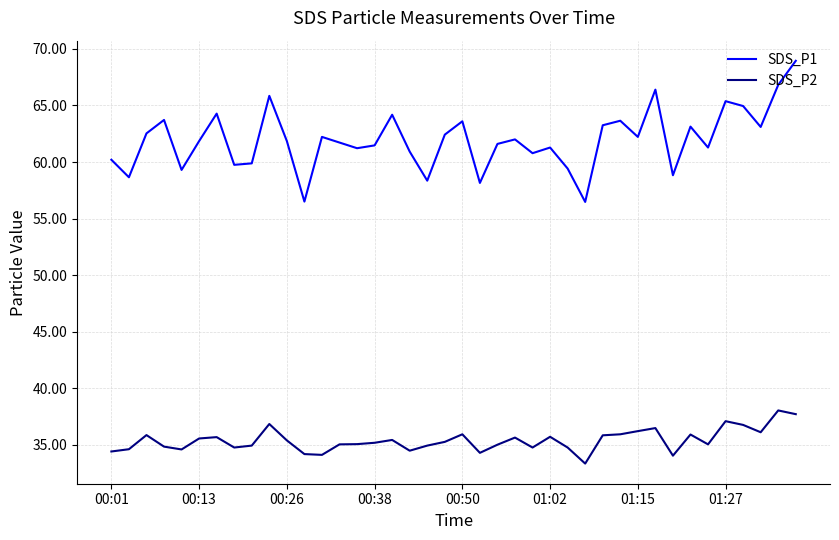

True or false: SDS_P2 and SDS_P1 intersect in this chart.

False